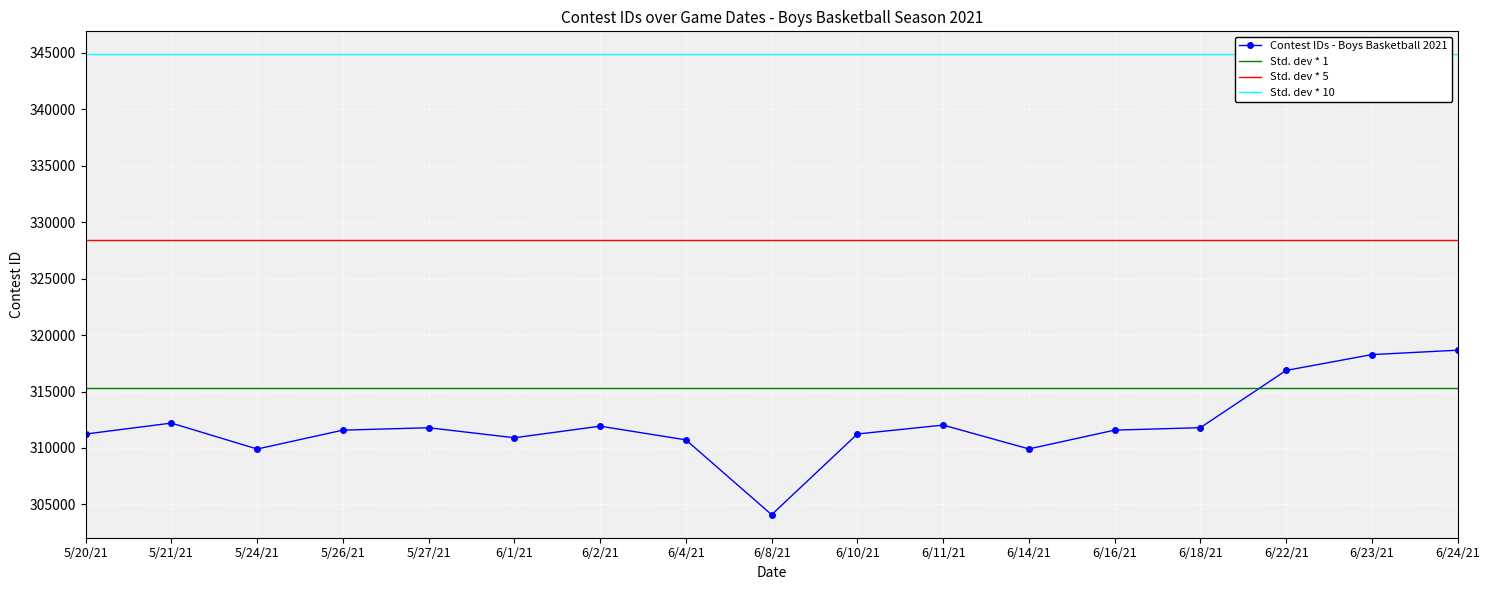

What is the difference between the values at 5/26/21 and 6/16/21?

1